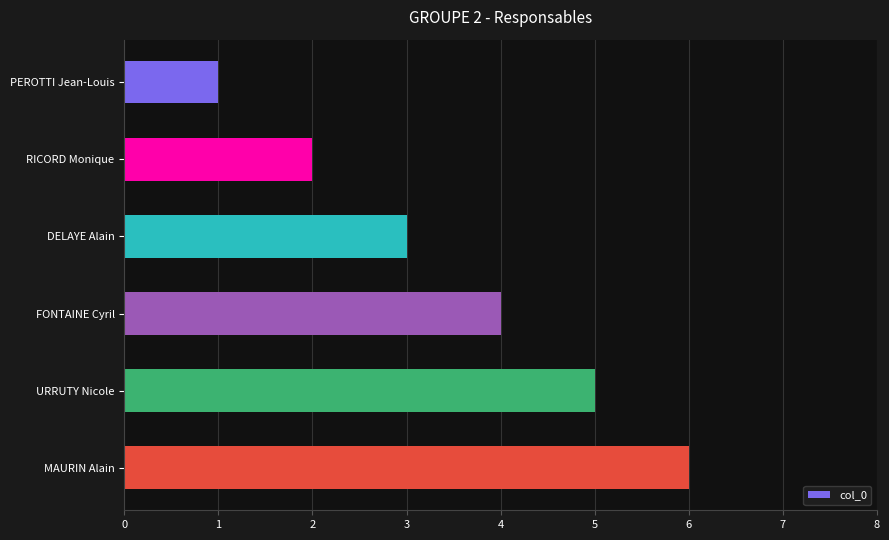

How many data points does each series have?

6